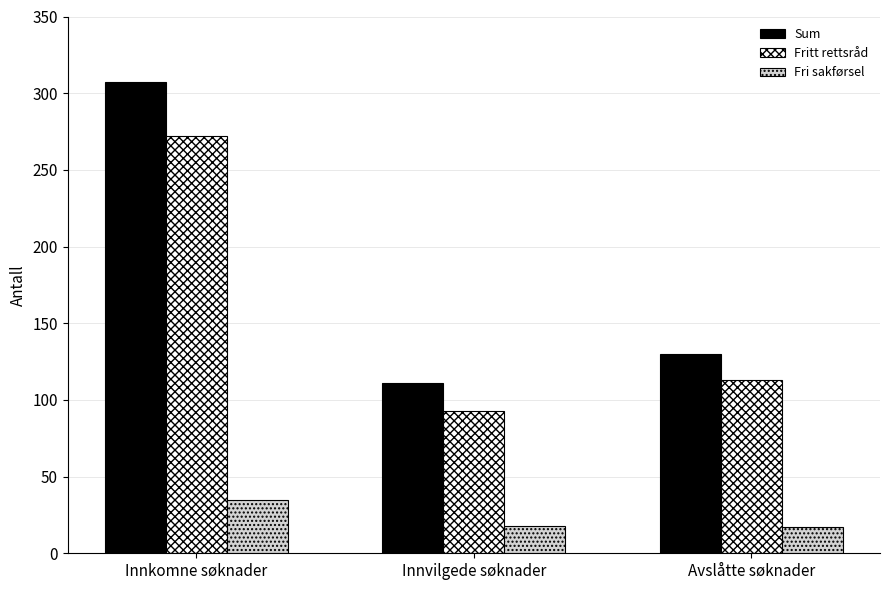

How many bars are there in total?

9